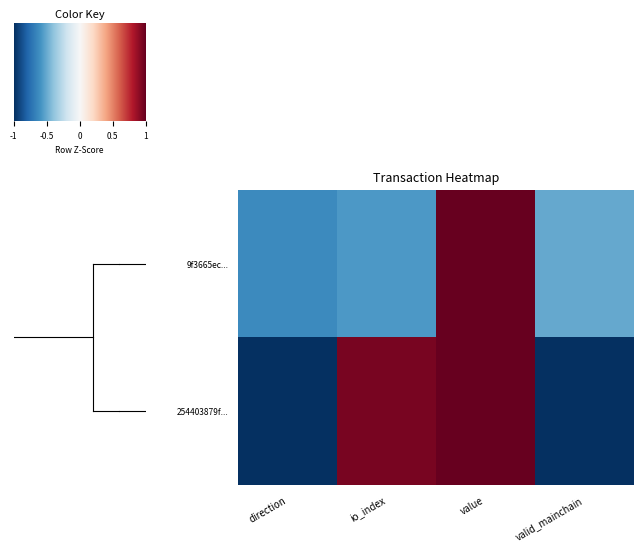

Reading left to right, list all the values displayed in this chart.

9f3665ec...: direction=-0.6	io_index=-0.6	value=1.7	valid_mainchain=-0.5
254403879f...: direction=-1.0	io_index=0.9	value=1.1	valid_mainchain=-1.0